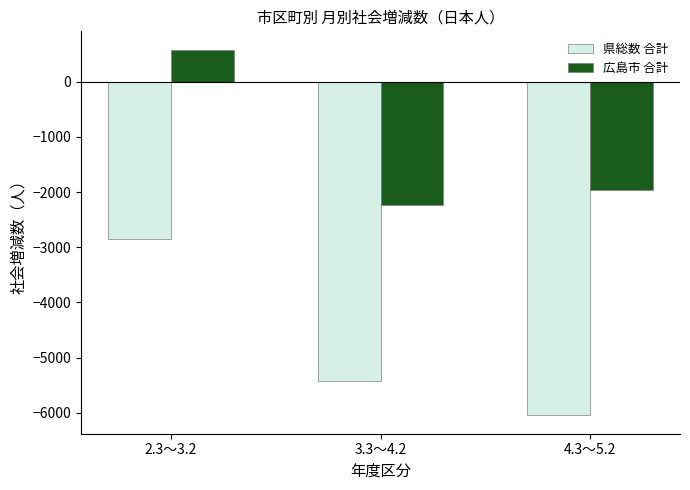

Reading right to left, list all the values displayed in this chart.

県総数 合計: 4.3～5.2=-6046	3.3～4.2=-5422	2.3～3.2=-2853
広島市 合計: 4.3～5.2=-1966	3.3～4.2=-2241	2.3～3.2=580